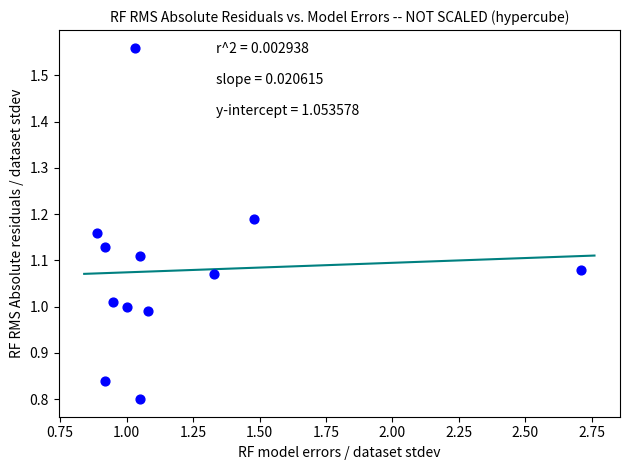

What is the range of X values (max minus min)?

1.8